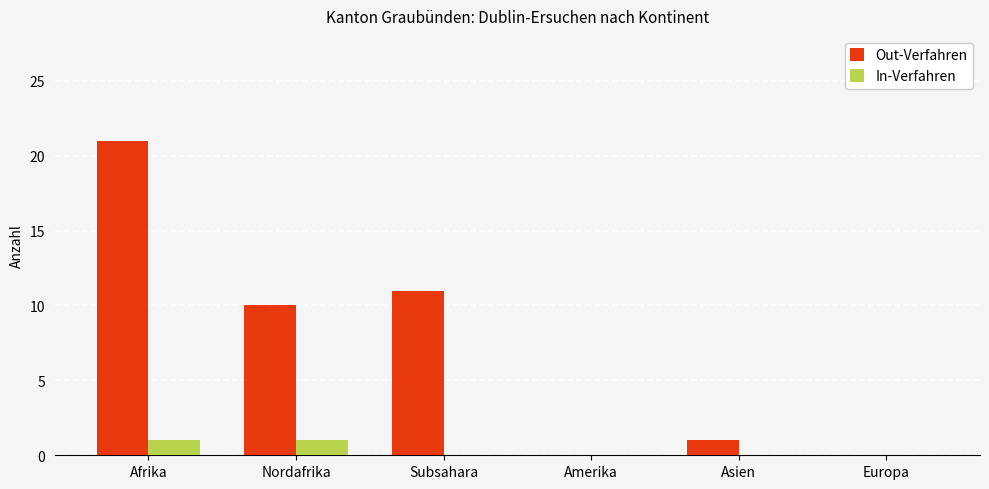

How many distinct data groups are displayed?

2